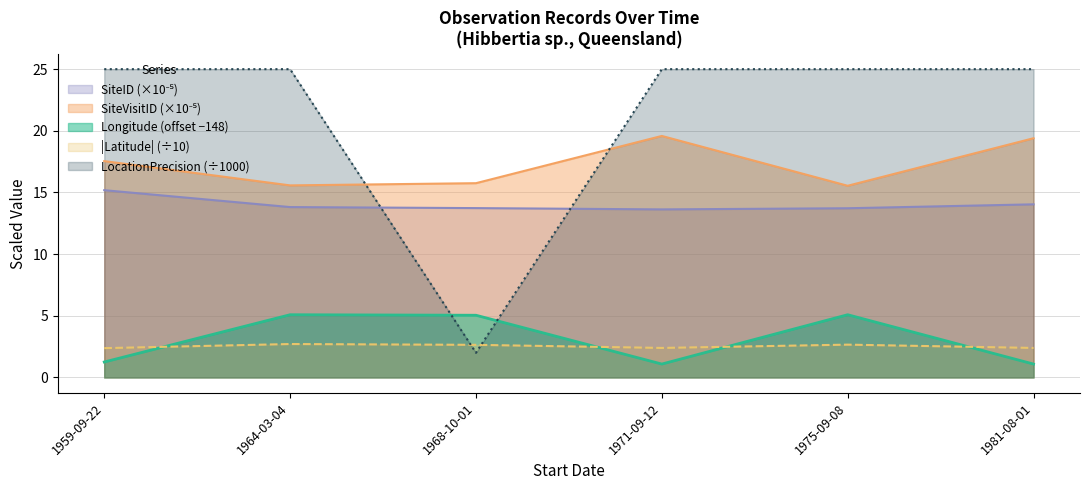

At which category is the sum across all series the highest?

1964-03-04